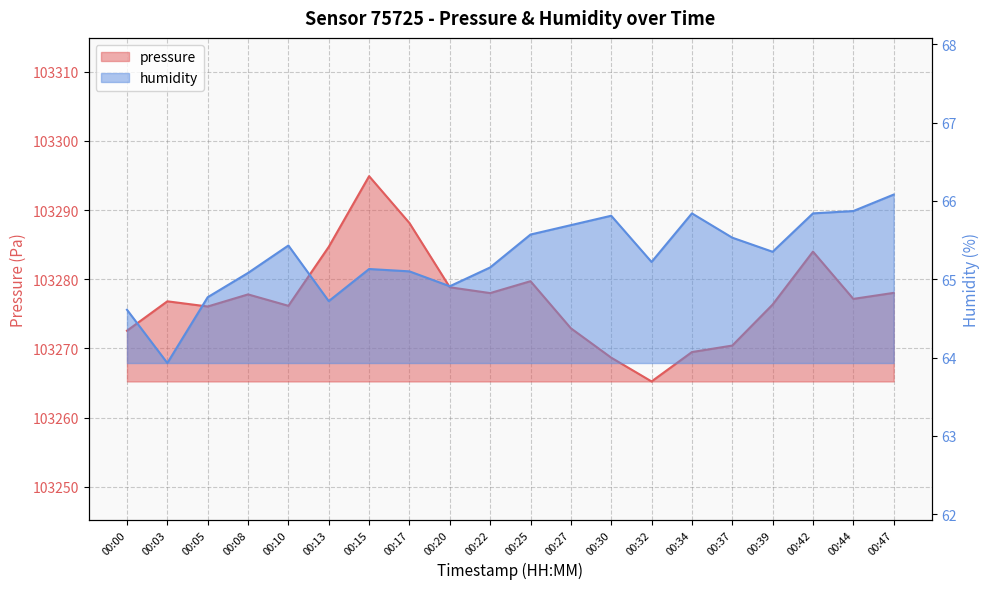

At which category is the sum across all series the highest?

00:15